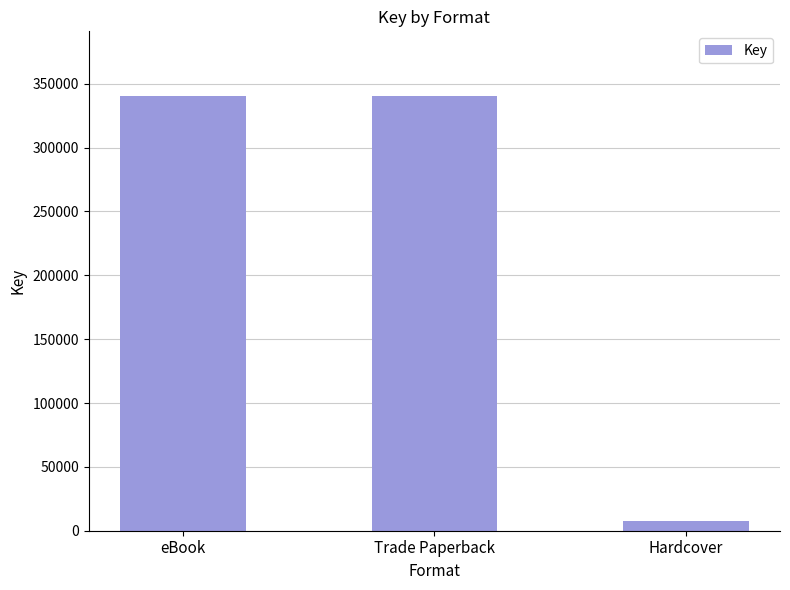

Reading right to left, transcribe all the data shown in this chart.

7622	340071	340071